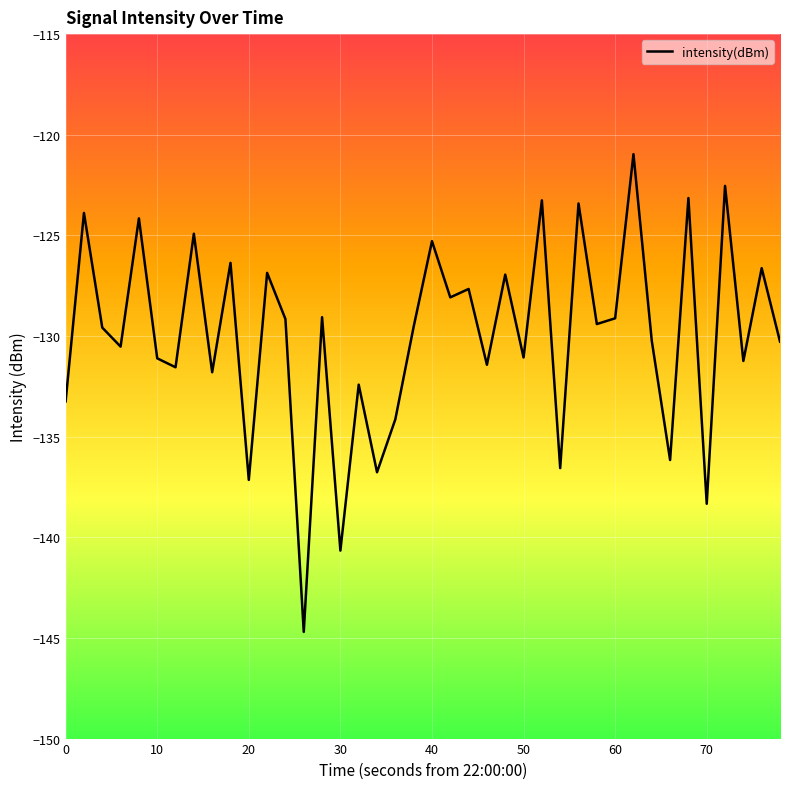

What is the maximum value shown in the chart?

-121.0